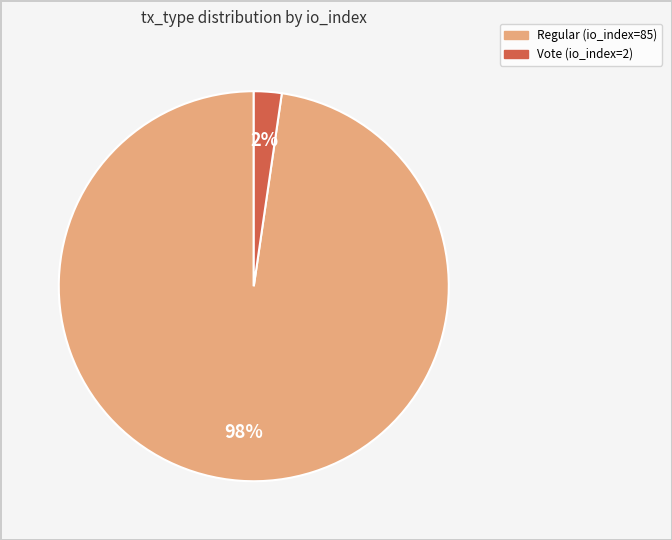

Do Vote (io_index=2) and Regular (io_index=85) together represent more than half of the pie?

Yes